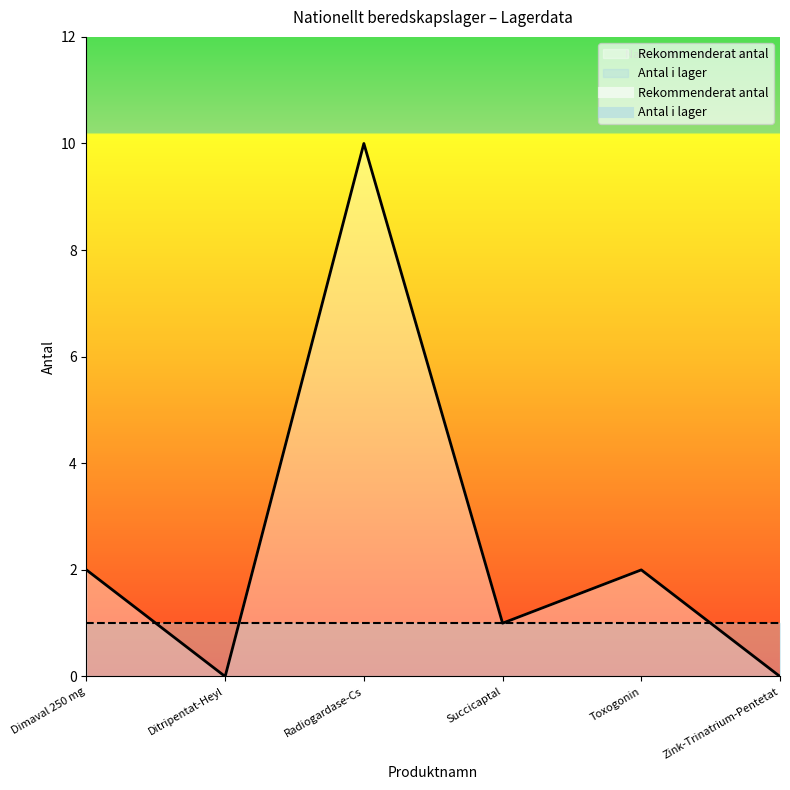

The value at Ditripentat-Heyl is -3. True or false?

False